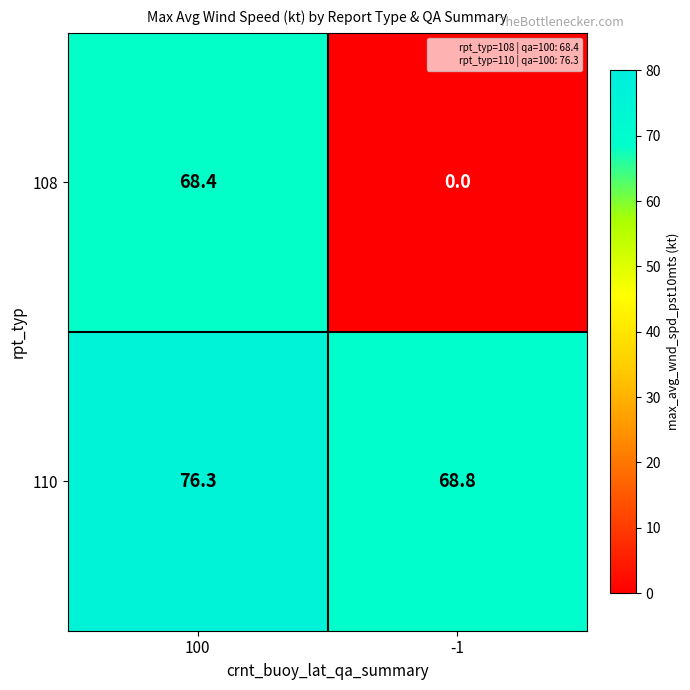

Read the 110 value at -1.

68.8